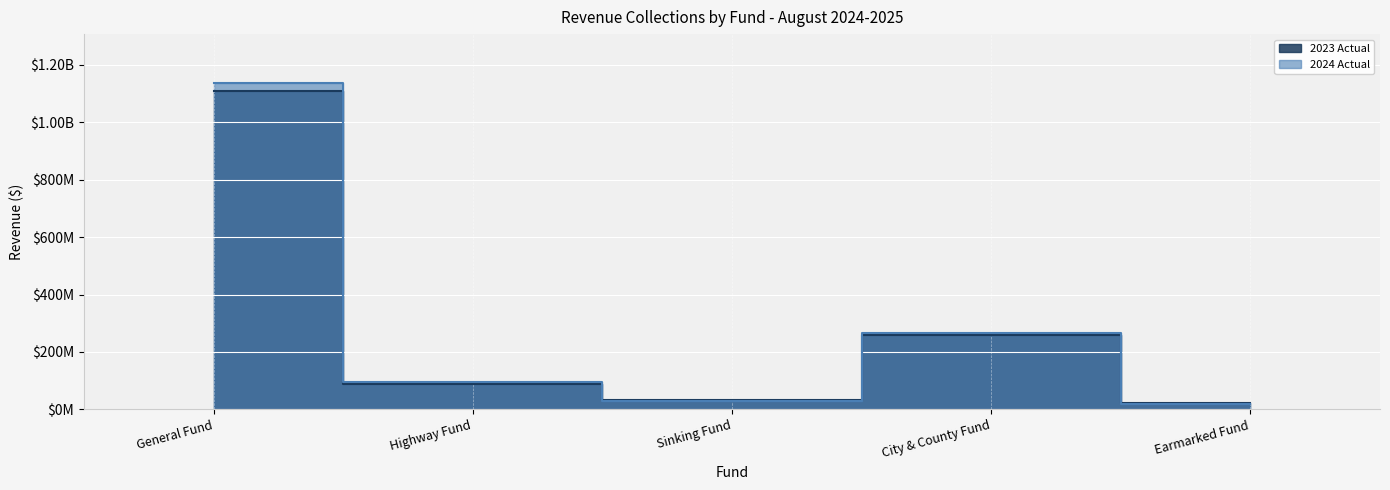

At how many categories does at least one series exceed 1015852318?

1